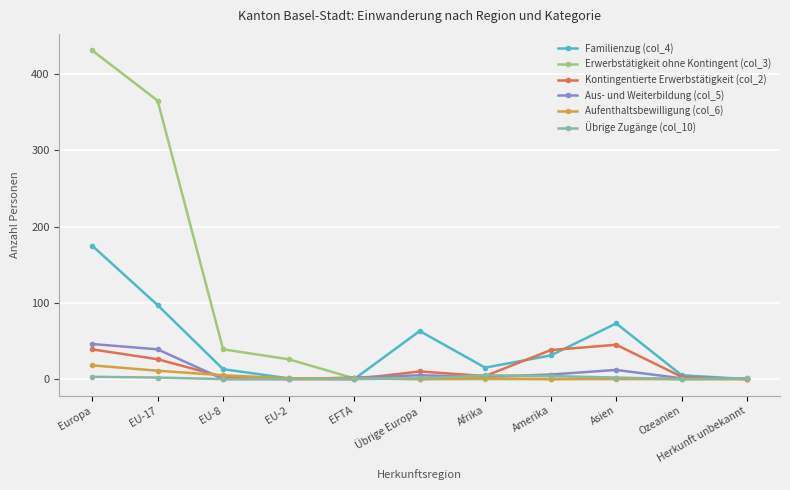

Does the chart display data point markers on the line(s)?

Yes